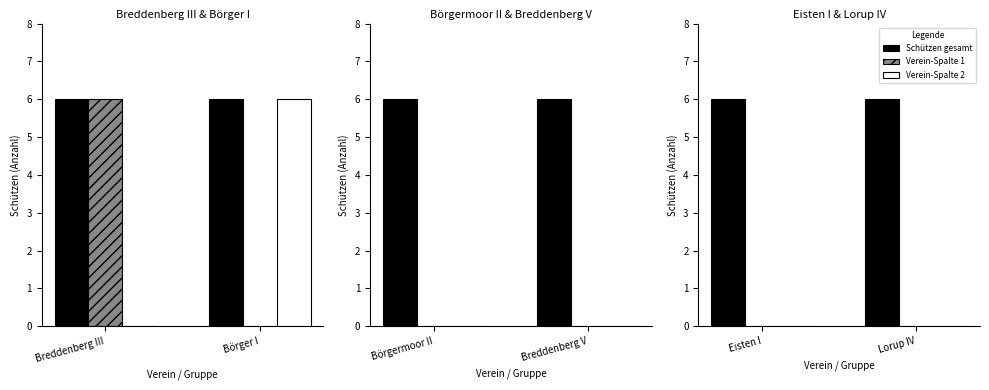

Does the chart contain any negative values?

No